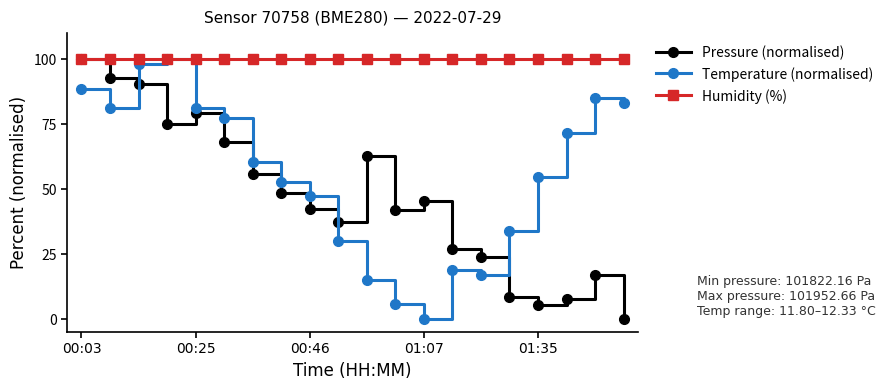

What is the maximum value shown in the chart?

100.0